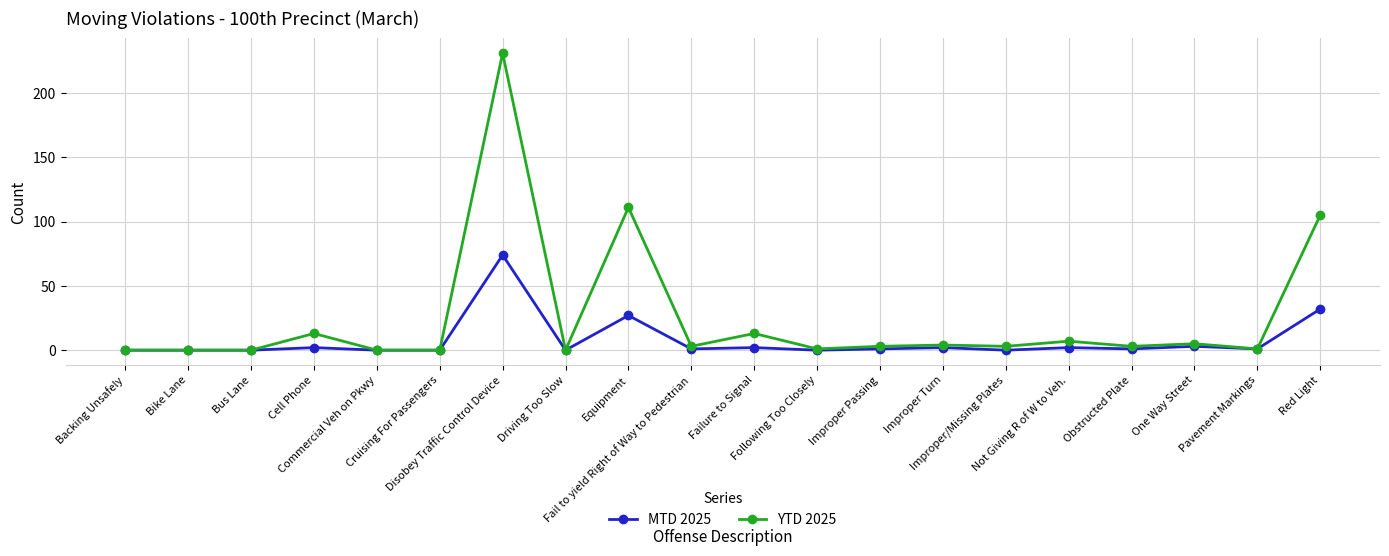

Does the chart display data point markers on the line(s)?

Yes